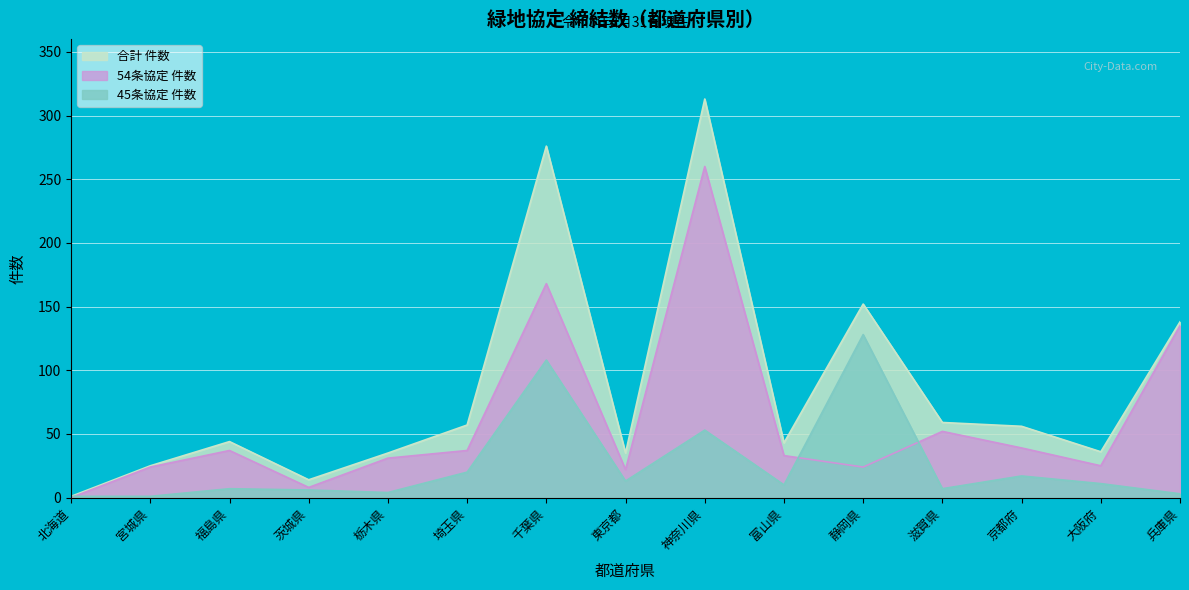

What value does the 45条協定 件数 series have at 静岡県?

128